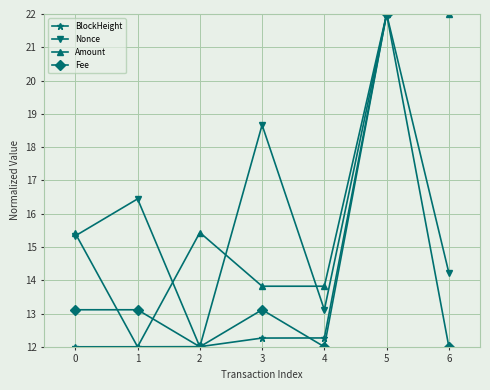

The value of Fee at 1 is 18.0. True or false?

False